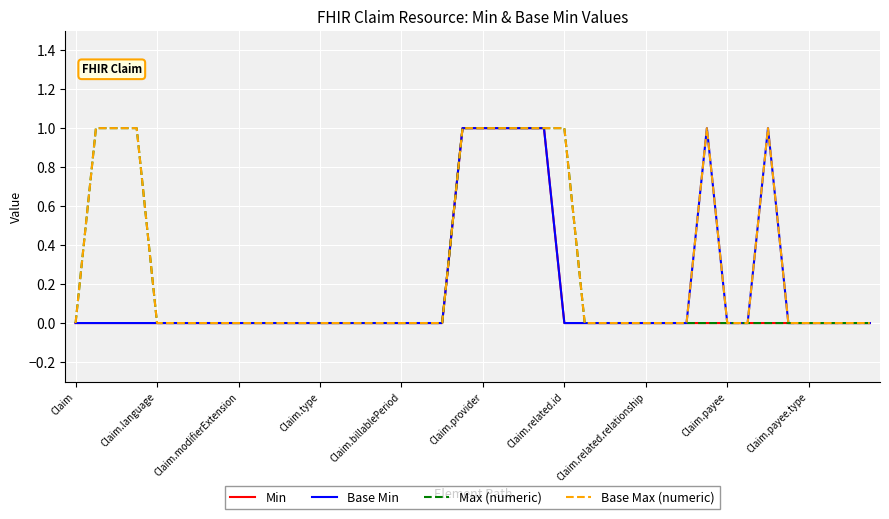

How many Min values are between 0 and 1?

40